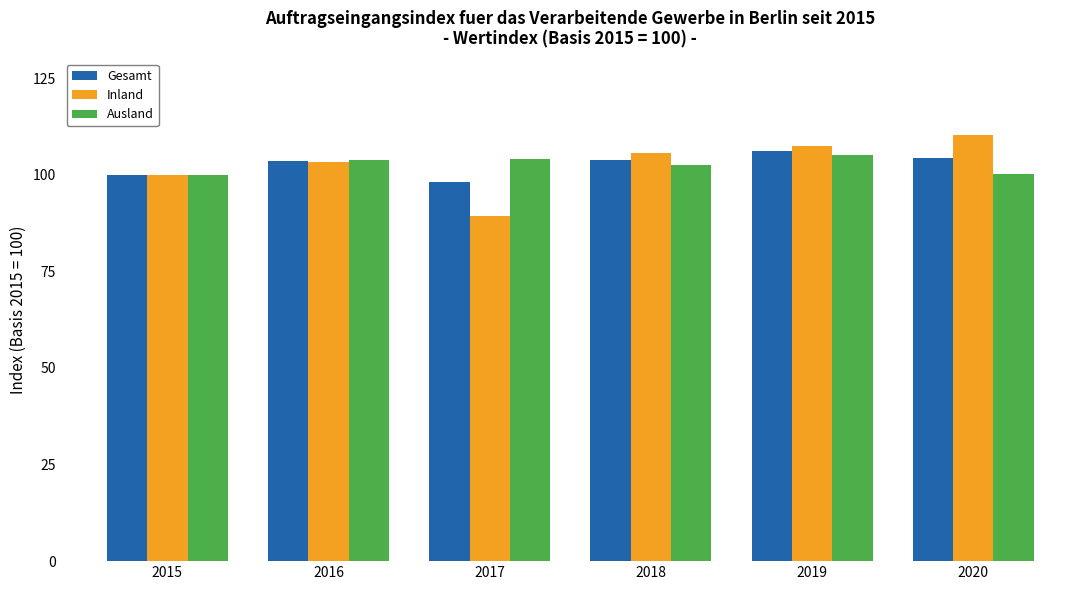

What is the smallest value displayed?

89.4